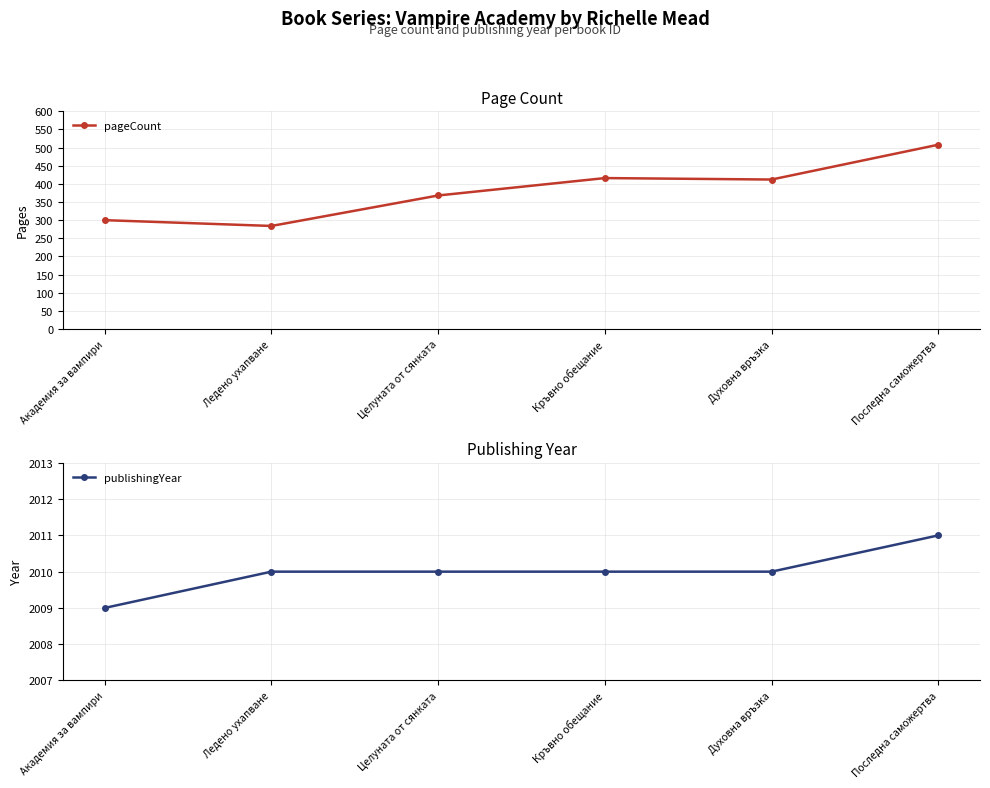

At which label is publishingYear closest to 2010?

Ледено ухапване